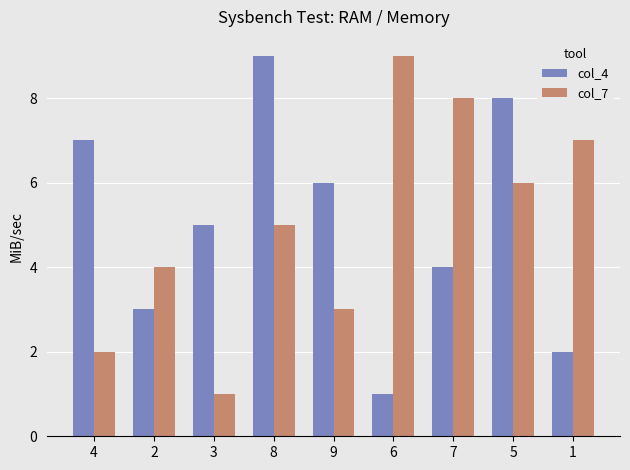

What is the sum of all col_4 values?

45